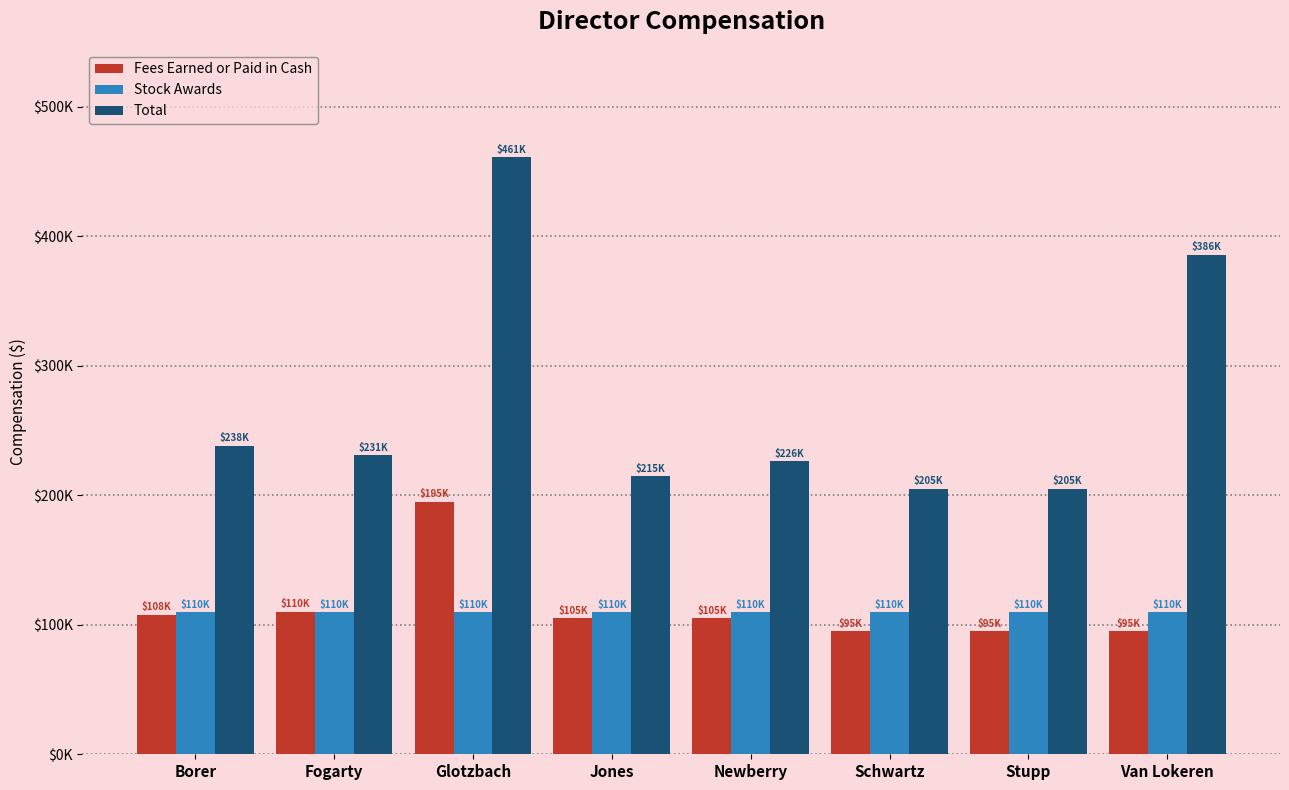

Reading left to right, extract all data points from this chart.

Fees Earned or Paid in Cash: 107500	110000	195000	105000	105000	95000	95000	95000
Stock Awards: 109736	109736	109736	109736	109736	109736	109736	109736
Total: 238038	230967	460865	214736	226247	204736	204736	385657